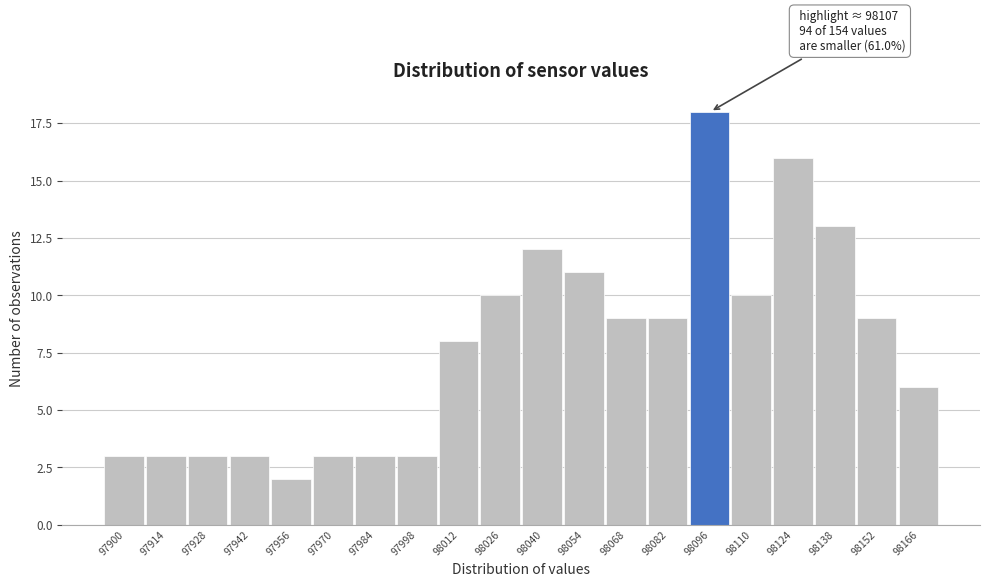

Reading right to left, extract all data points from this chart.

6	9	13	16	10	18	9	9	11	12	10	8	3	3	3	2	3	3	3	3